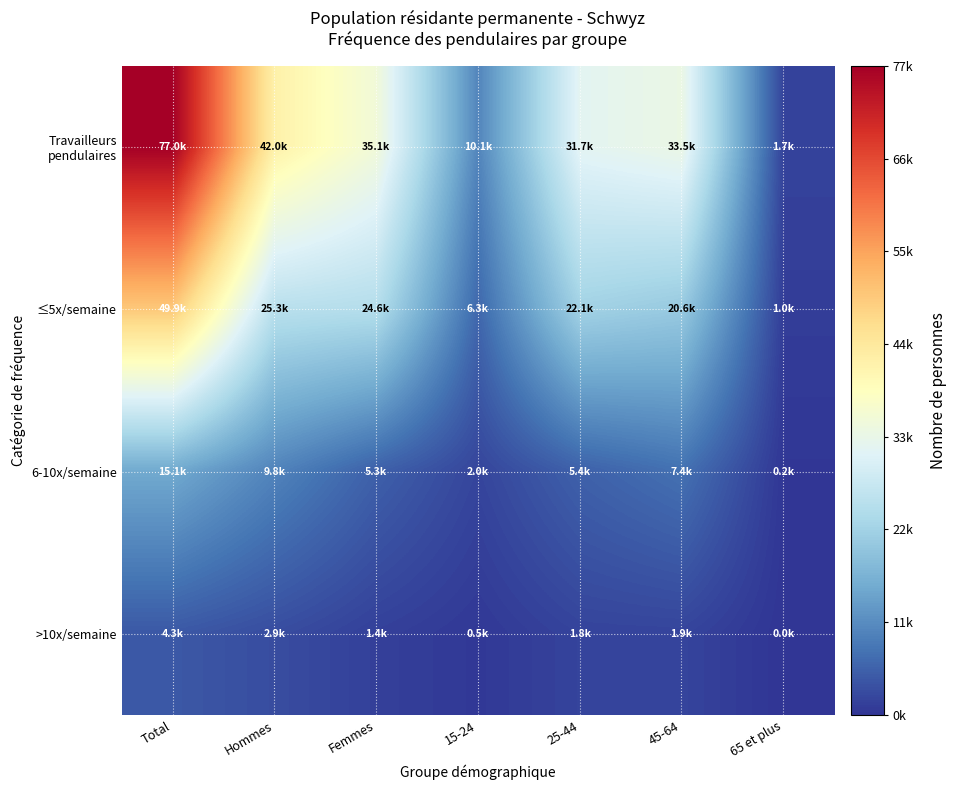

What is the difference between the highest and lowest values at 25-44?

29876.6